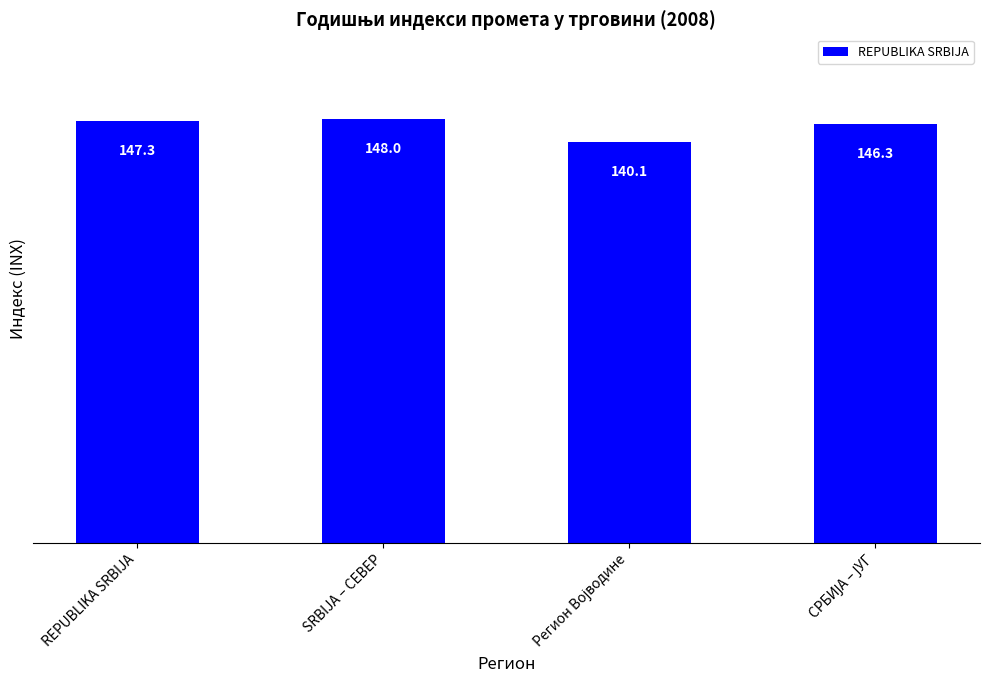

Reading left to right, extract all data points from this chart.

147.3	148.0	140.1	146.3